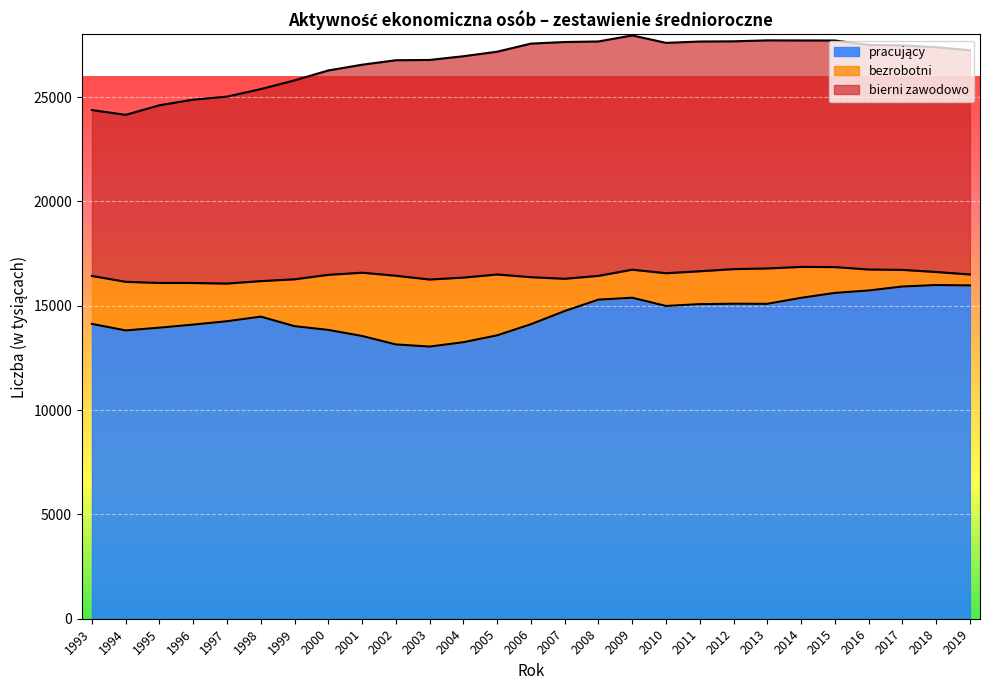

What is the total value across all series at 2001?

26550.0